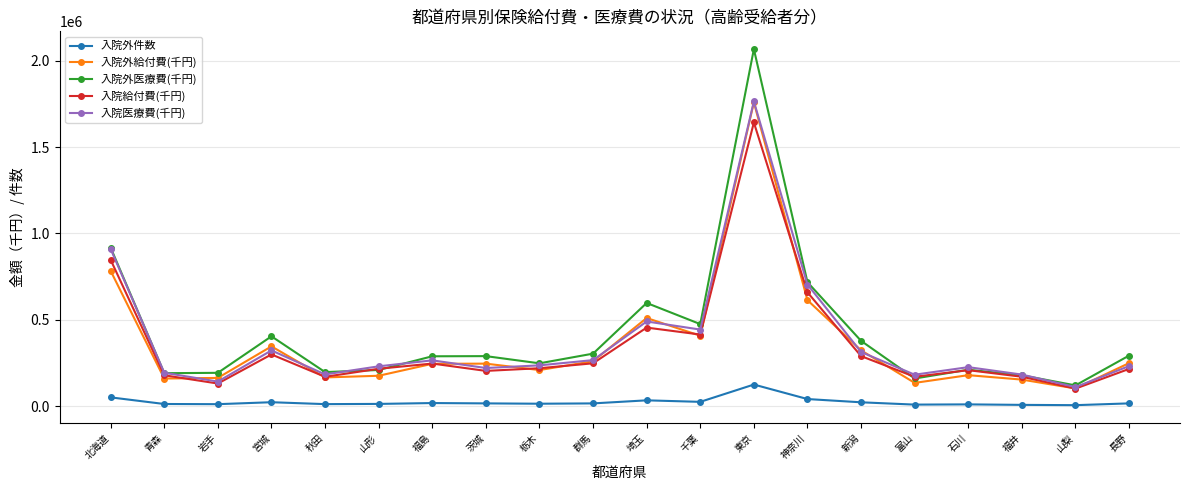

At which label is 入院外医療費(千円) closest to 1093807?

北海道